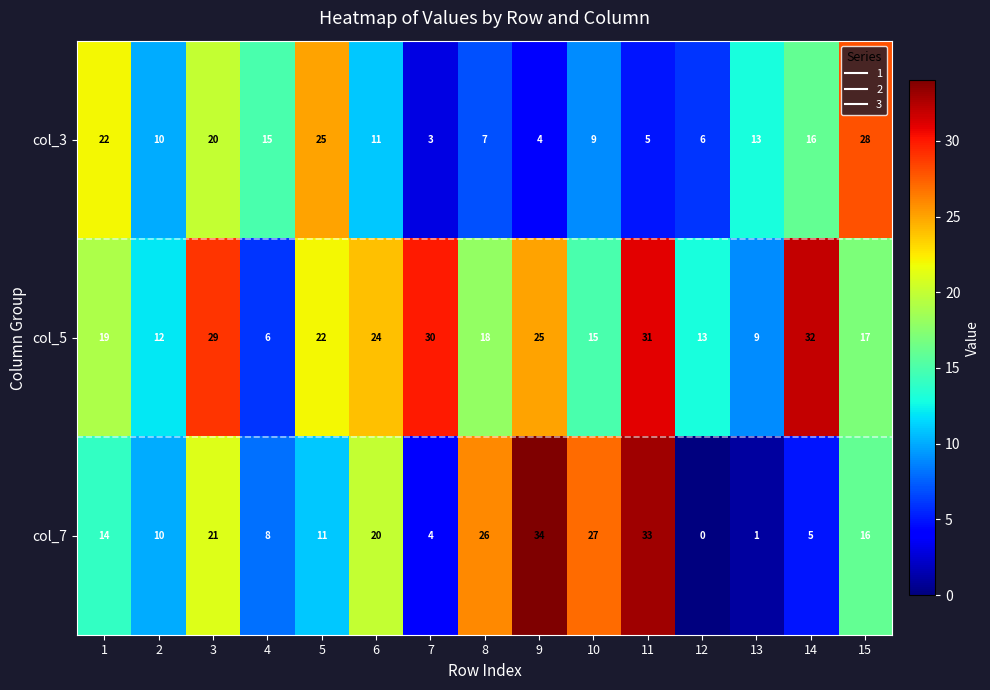

Rank the series by their maximum value, from highest to lowest.

col_7, col_5, col_3